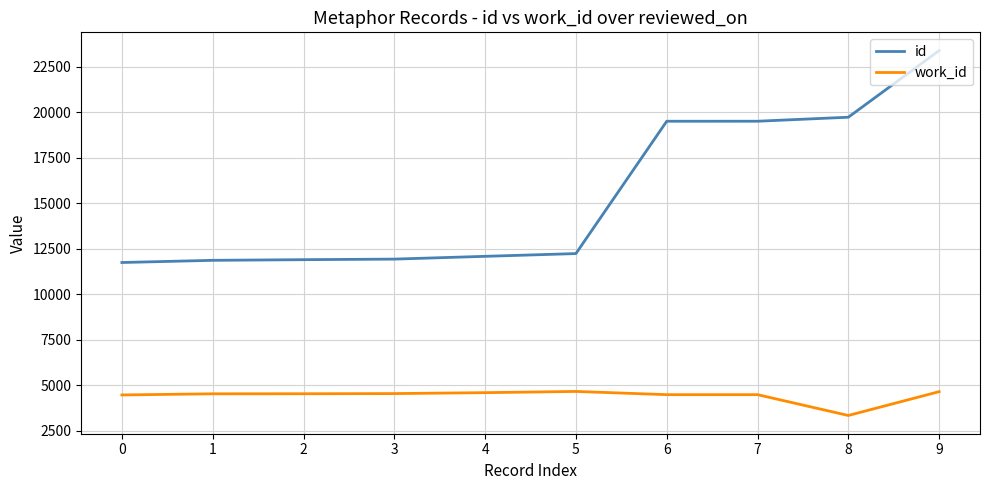

True or false: work_id has more than 0 interior local peaks.

True